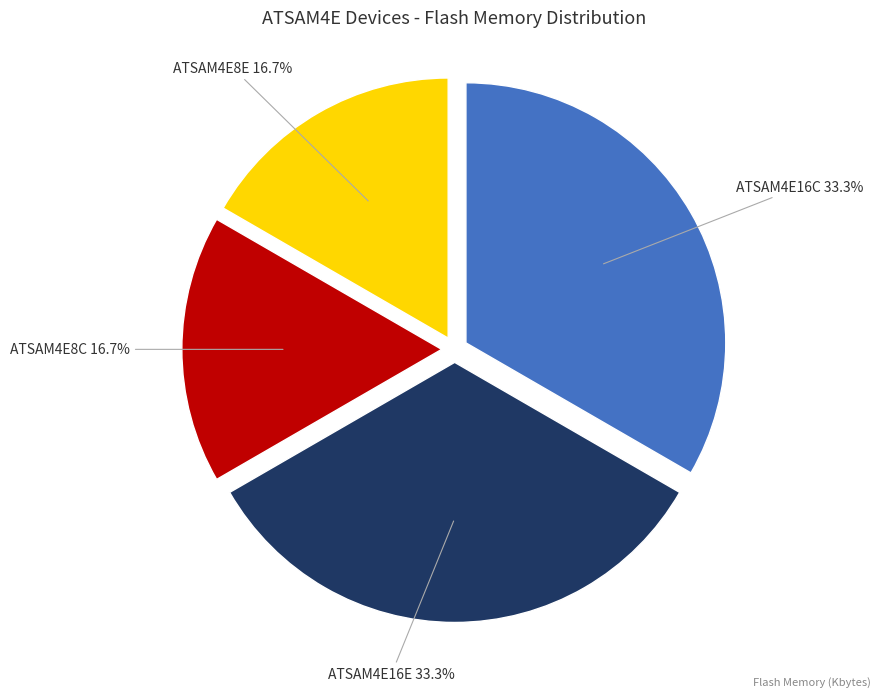

Does any single category account for the majority?

No